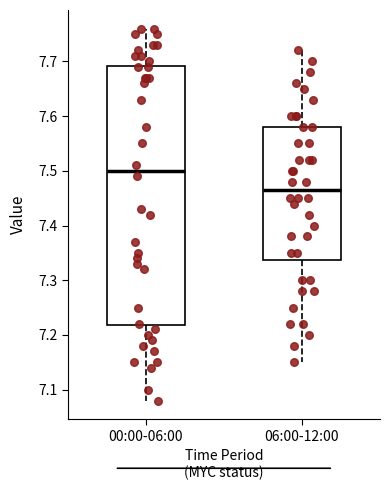

Where is the lower edge of the box for 00:00-06:00 on the y-axis? The values are not printed on the chart, so give them approximately, as read against the axis.

7.22